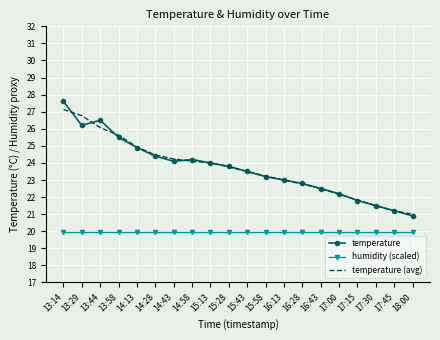

The value of humidity (scaled) at 17:45 is 5.7. True or false?

False